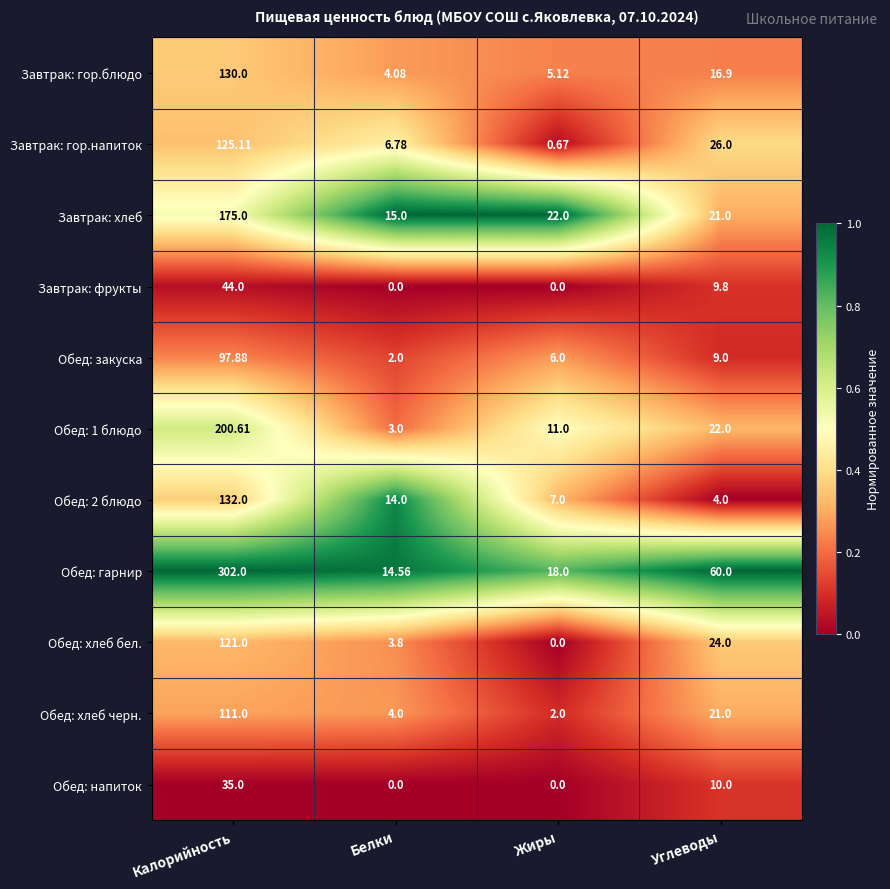

List the labels in order of Завтрак: хлеб value, smallest first.

Белки, Углеводы, Жиры, Калорийность